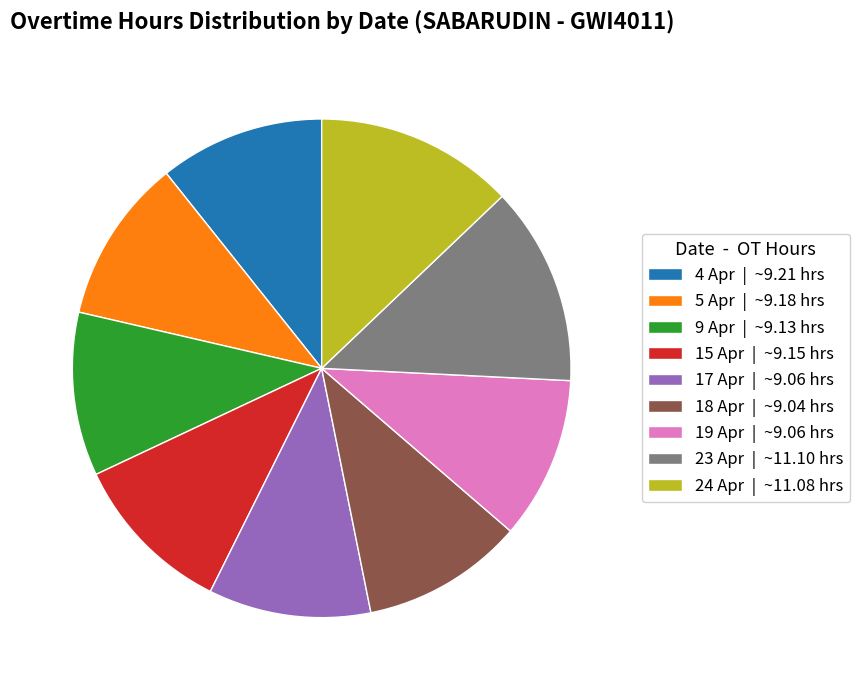

Do 9 Apr and 5 Apr together represent more than half of the pie?

No